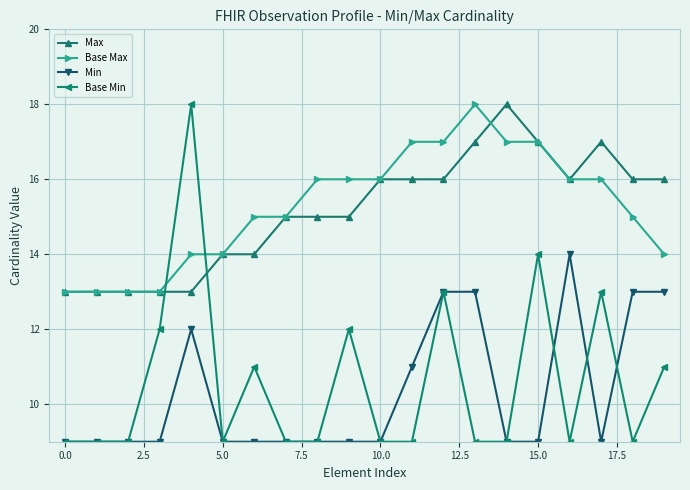

What is the highest value of the Base Min series?

18